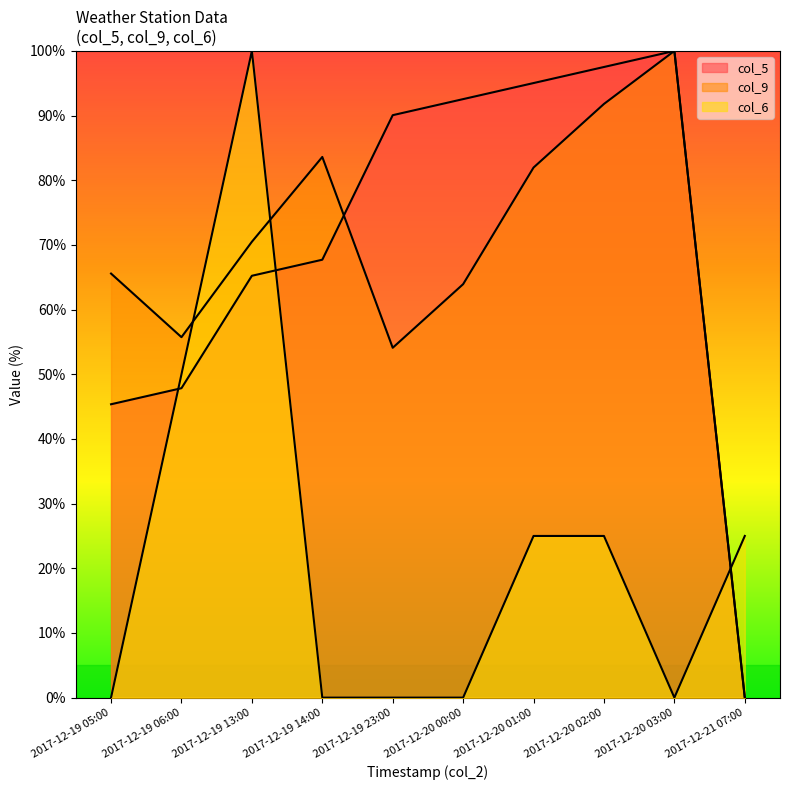

Between 2017-12-20 03:00 and 2017-12-21 07:00, which series saw the biggest shift?

col_5